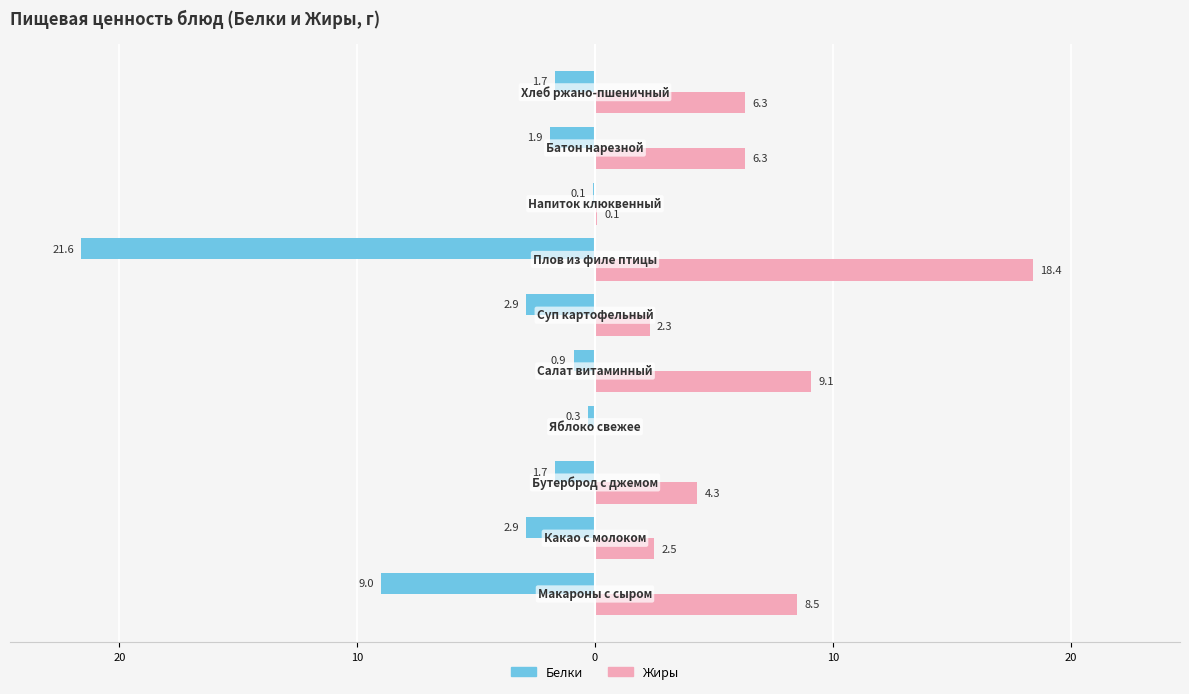

What are all the series names shown in the legend?

Белки, Жиры